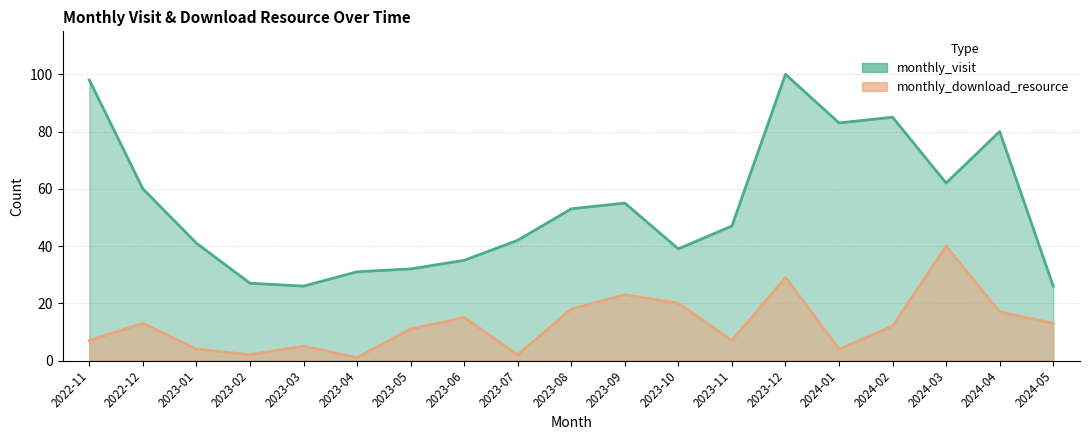

Between 2023-09 and 2022-12, which is larger?

2022-12